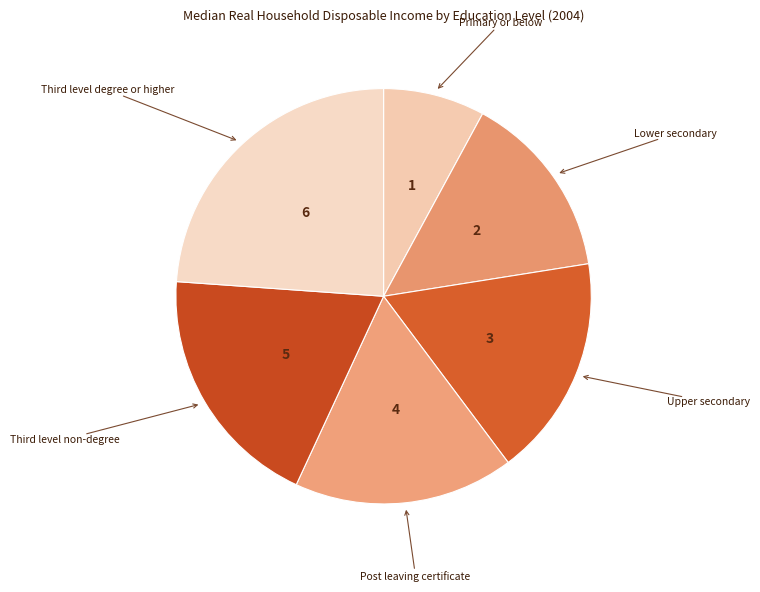

How many segments does this pie chart have?

6